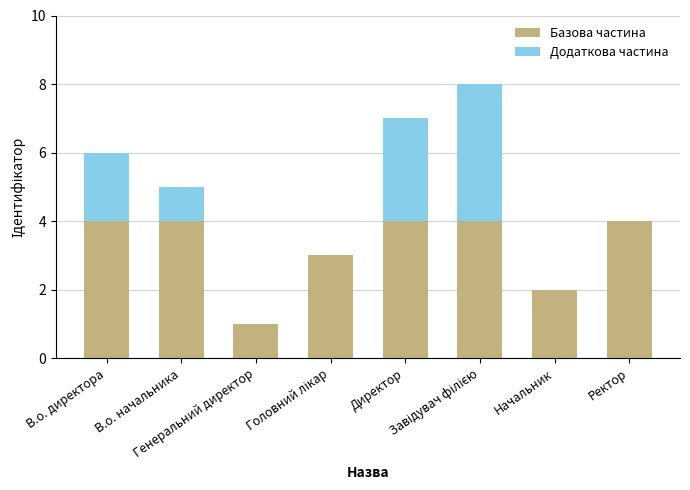

What is the highest value of the Базова частина series?

4